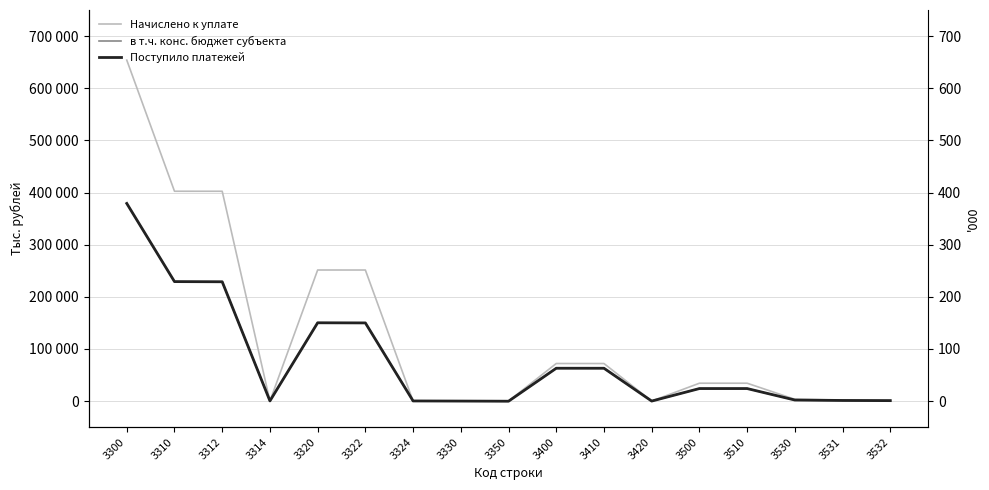

Where is в т.ч. конс. бюджет субъекта nearest to the value 189340?

3320